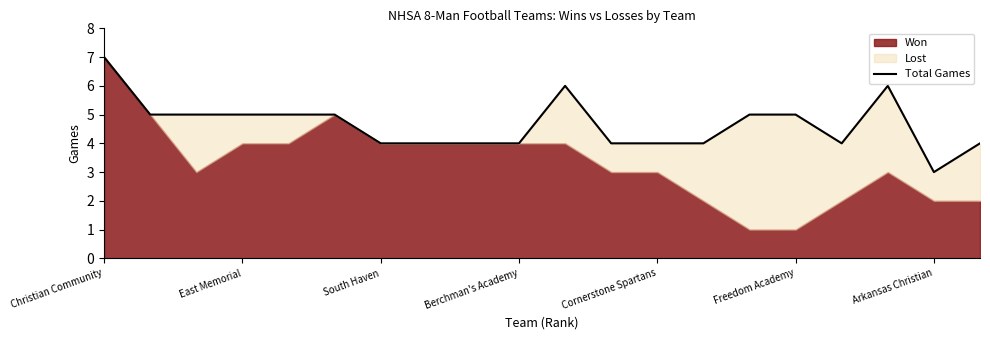

What position from the right is 19?

1